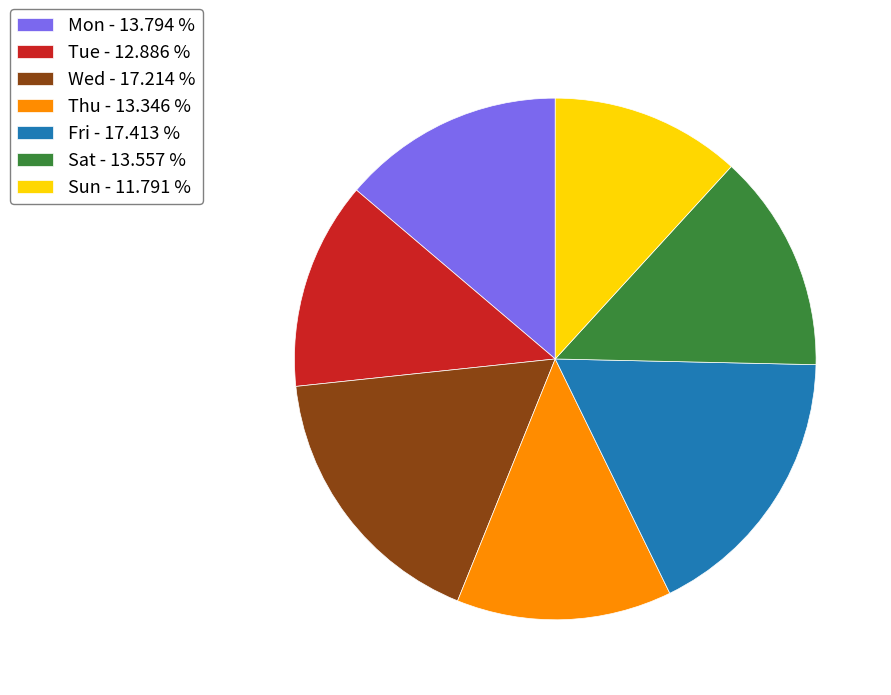

Combined, do Sat and Thu account for over 50%?

No